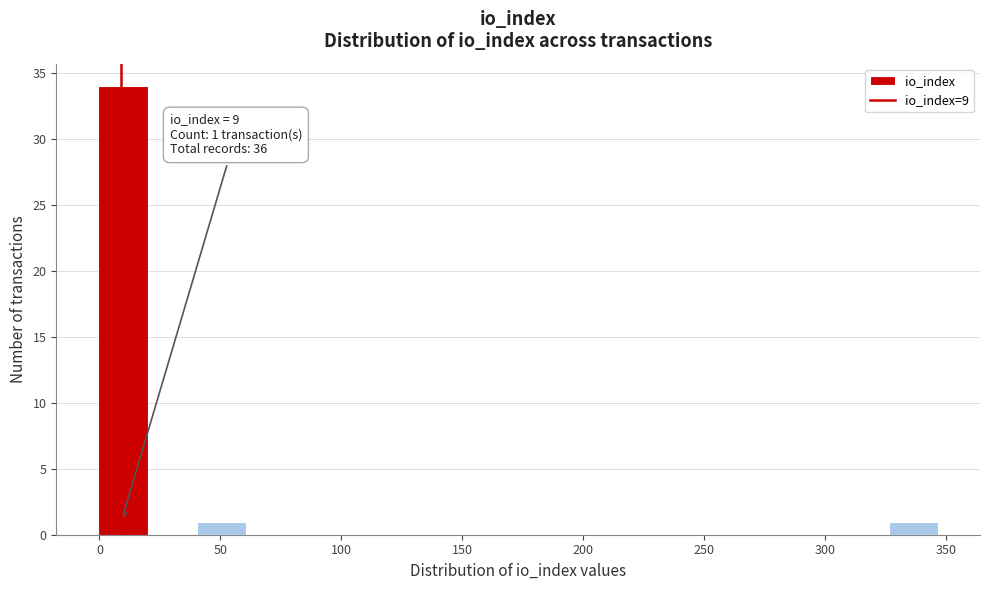

Which range on the x-axis has the tallest bar?

0 to 20